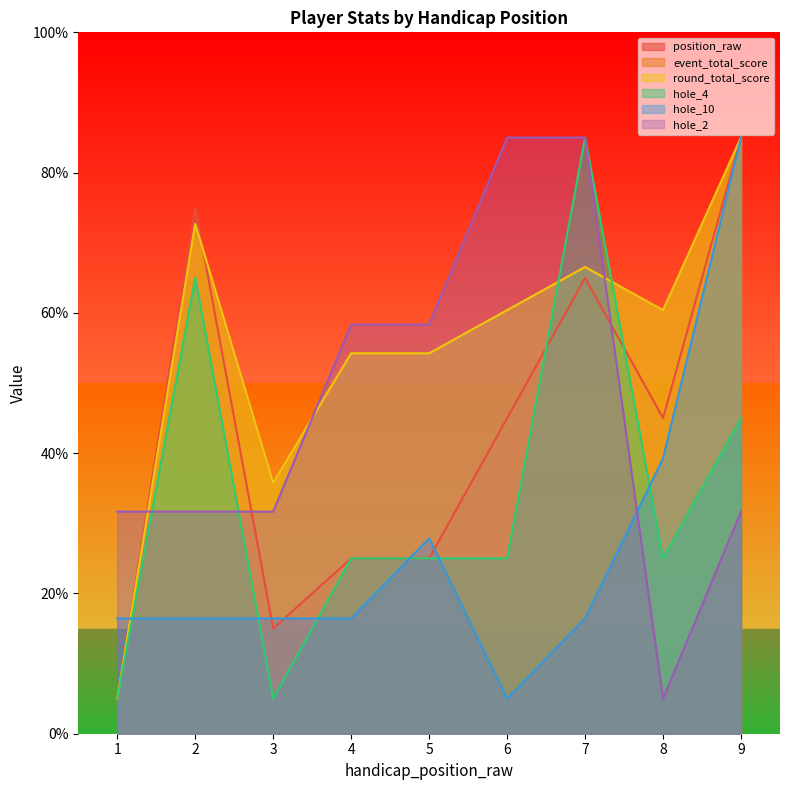

What is the sum of the position_raw values at 2 and 8?

120.0